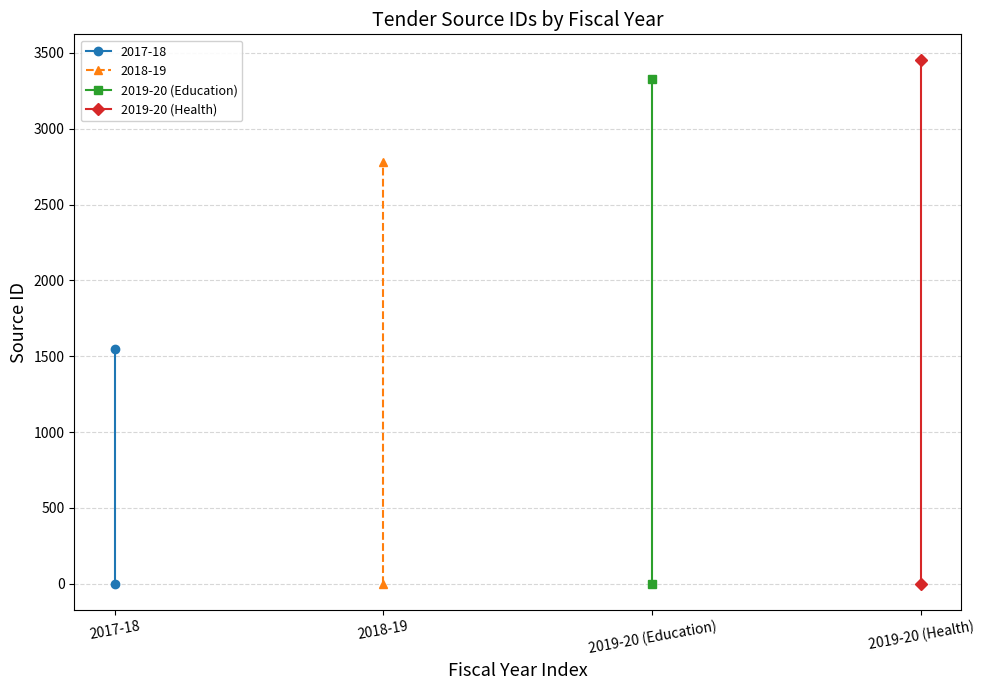

Which series has the largest total across all categories?

2019-20 (Health)